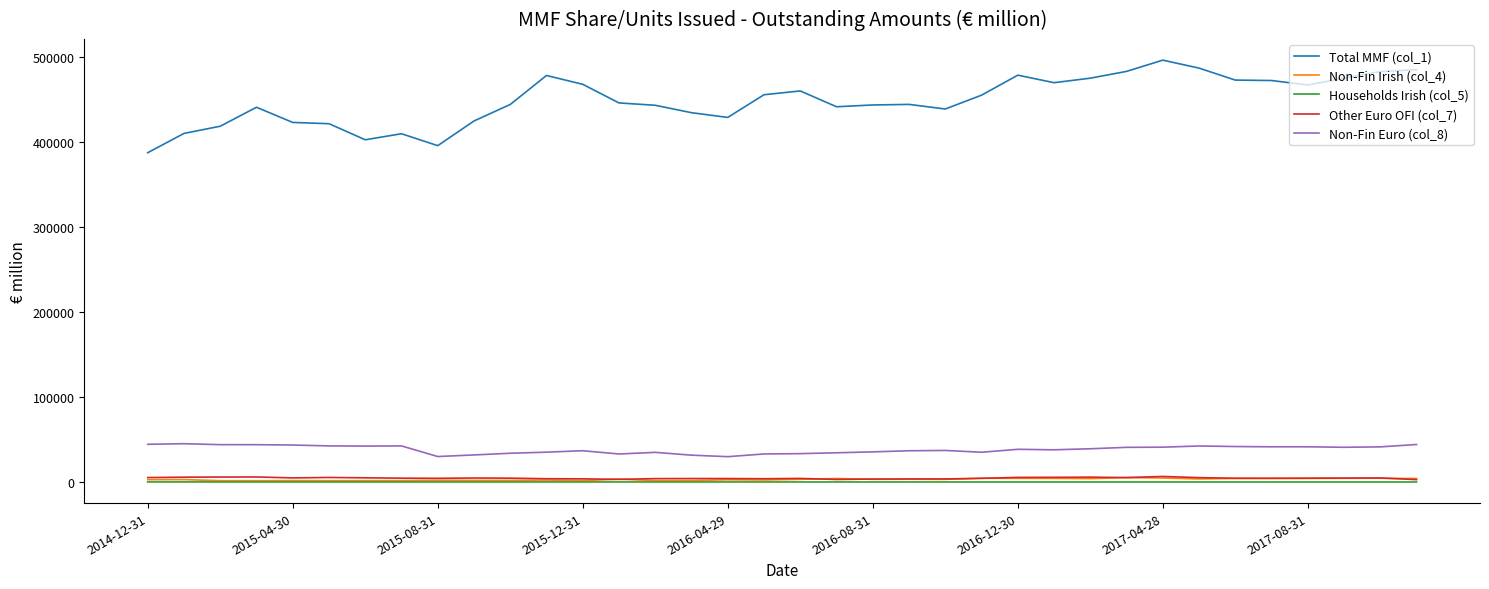

Which series has the largest total across all categories?

Total MMF (col_1)